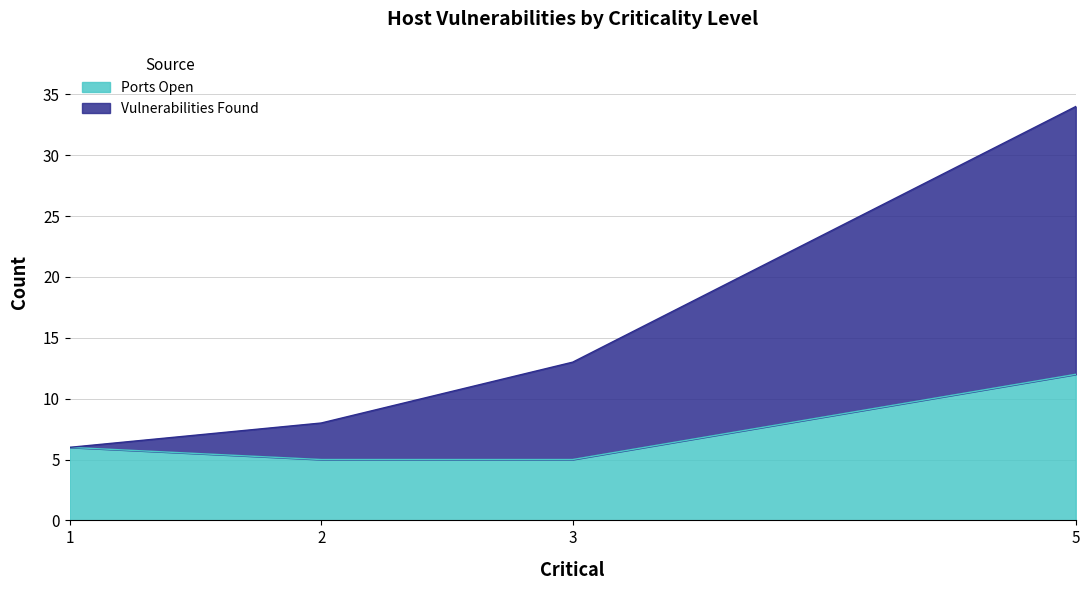

What is the sum of all values?

61